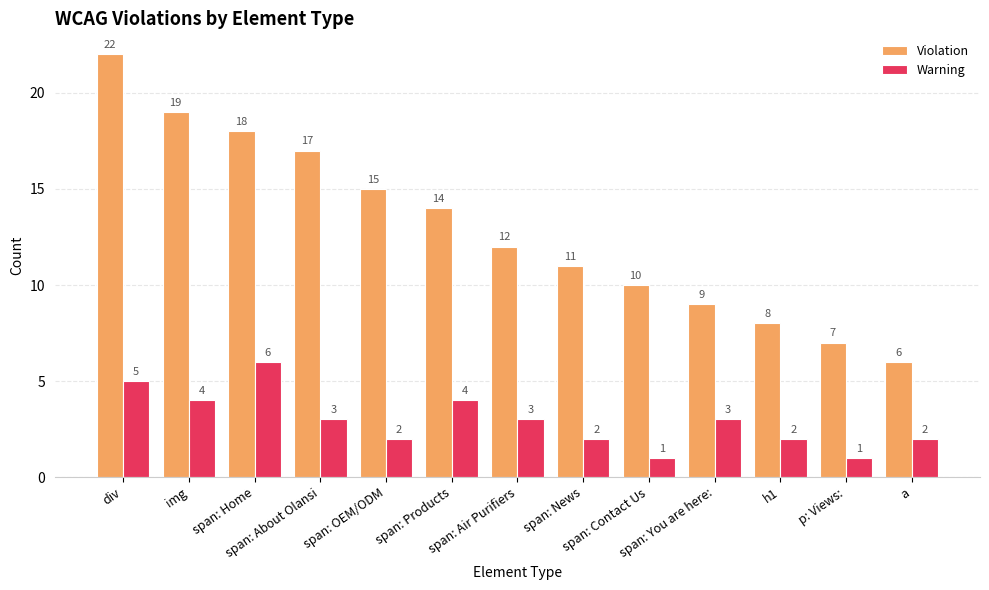

What is the difference between the highest and lowest values at h1?

6